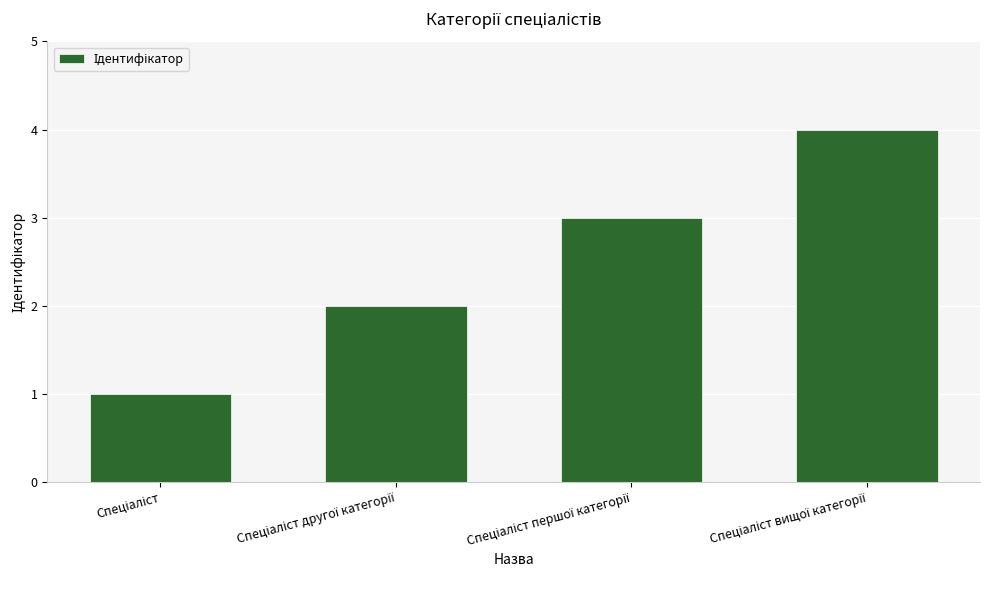

What is the maximum value shown in the chart?

4